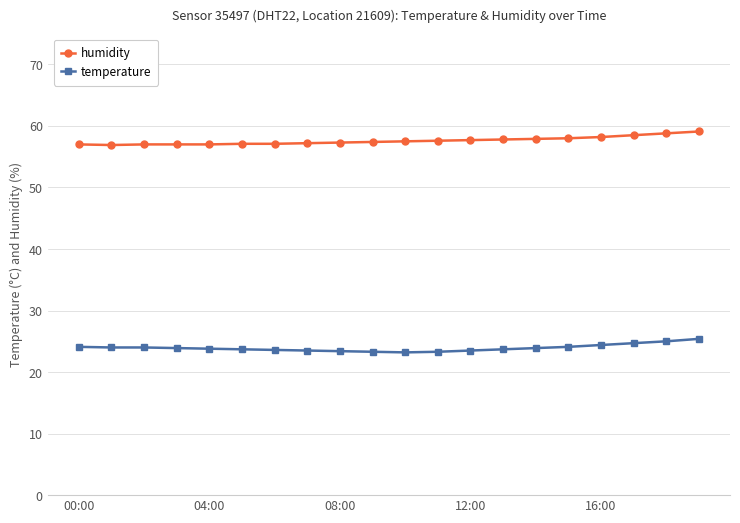

What is the maximum value for humidity?

59.1